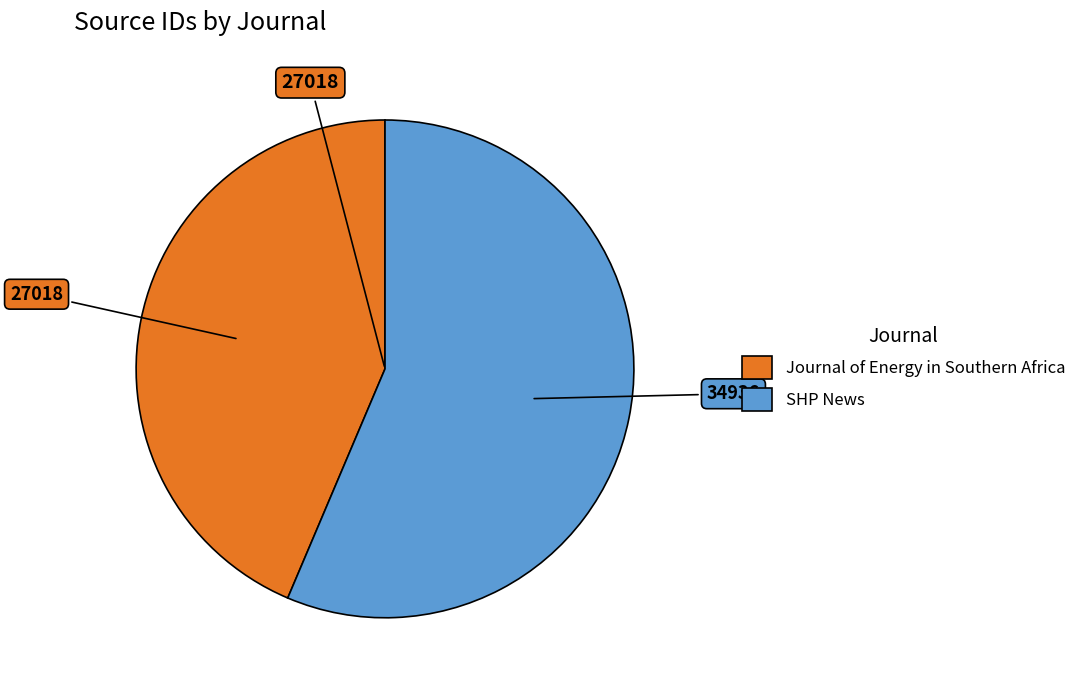

Does Journal of Energy in Southern Africa represent more than half of the total?

No